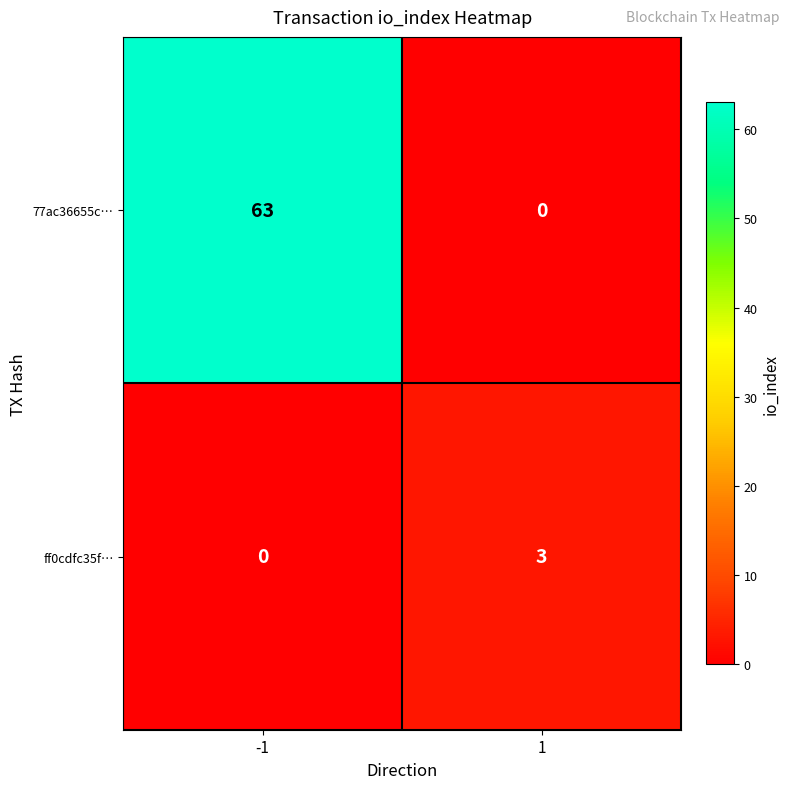

Reading left to right, extract all data points from this chart.

77ac36655c…: -1=63	1=0
ff0cdfc35f…: -1=0	1=3